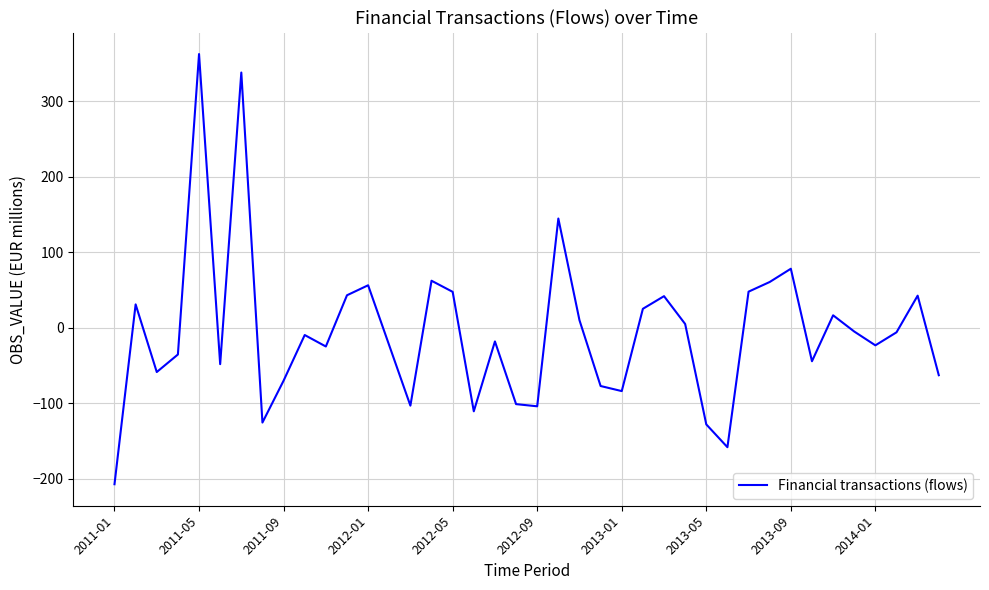

What is the minimum value shown in the chart?

-207.0